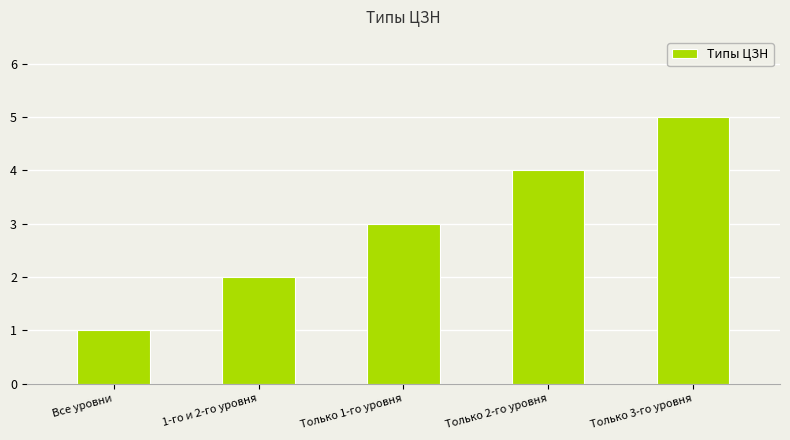

At which label is the value closest to 3?

Только 1-го уровня